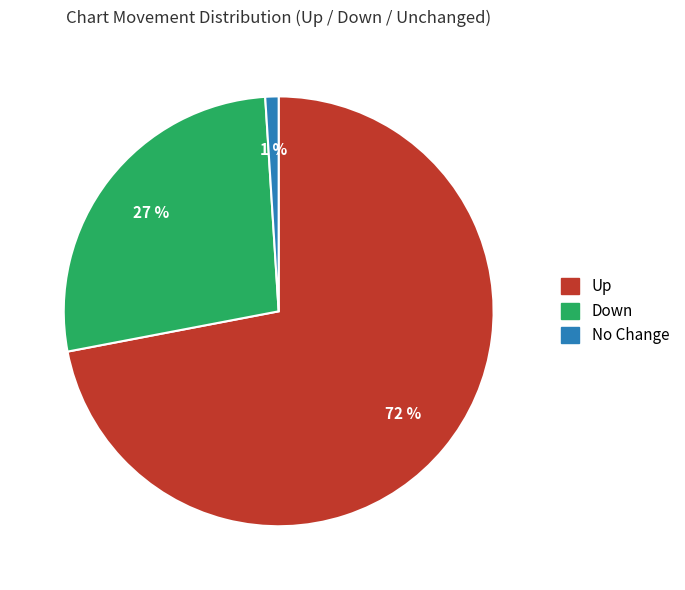

To the nearest percent, what is the difference between the largest and smallest slice percentages?

71%